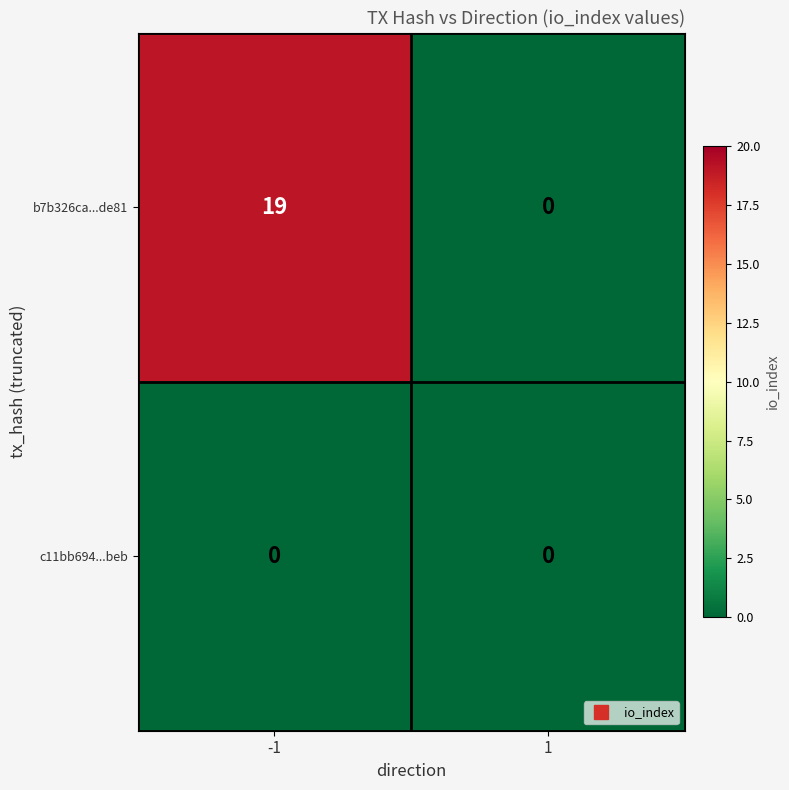

How many data points in b7b326ca...de81 are less than 19?

1